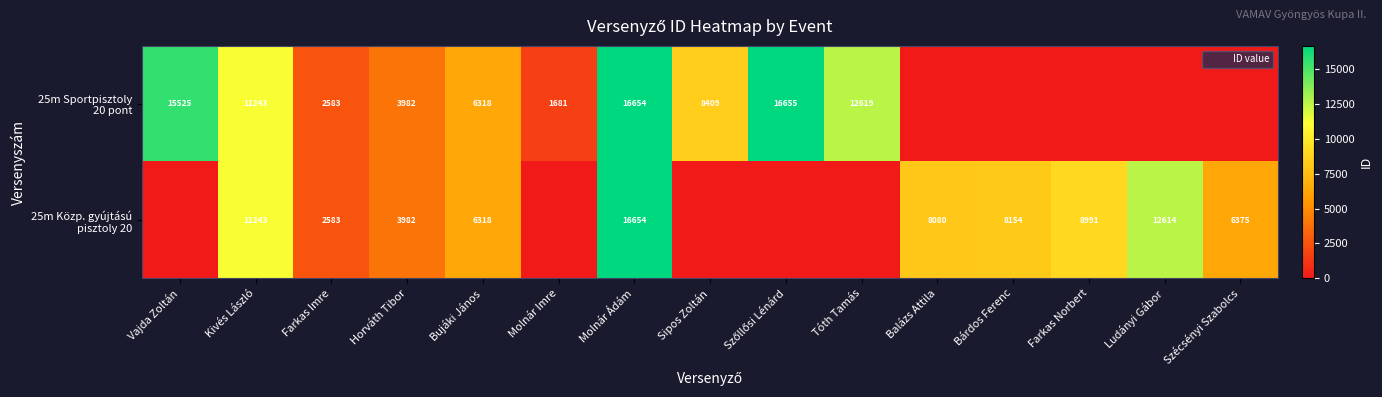

How many series are shown in this chart?

2